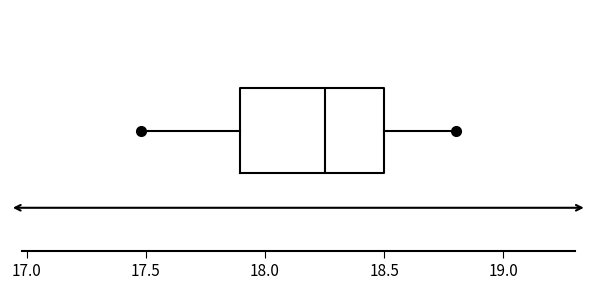

Read this box plot against the x-axis: the position of the median line, the range covered by the box, and the ends of both whiskers. The values are not printed on the chart, so give them approximately, as read against the axis.

median 18.25, box 17.90 to 18.50, whiskers 17.50 to 18.80